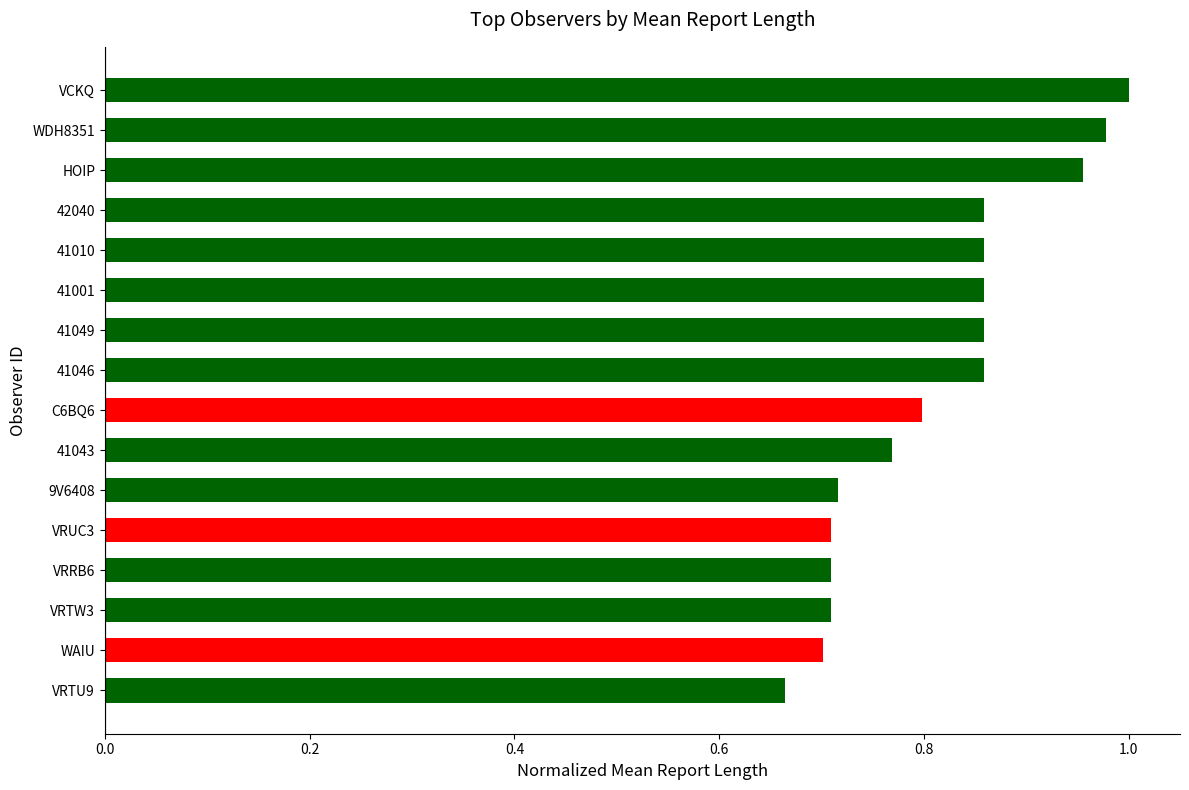

What is the difference between the second highest and second lowest values?

0.3